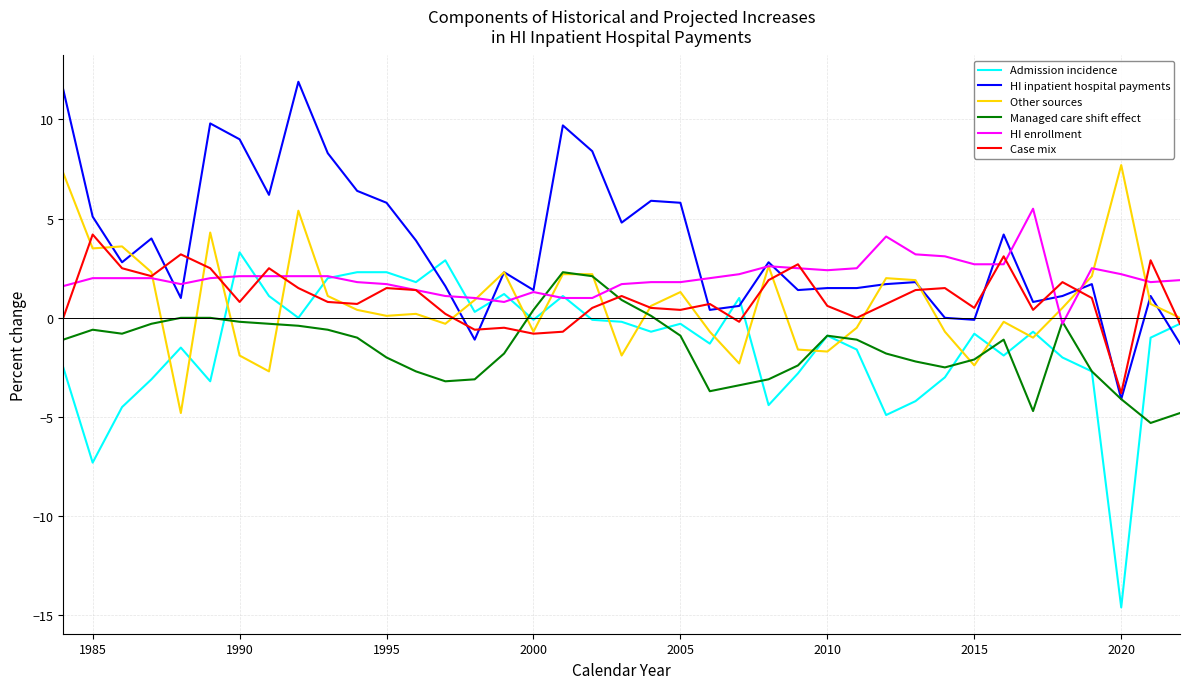

Which series has the largest total across all categories?

HI inpatient hospital payments